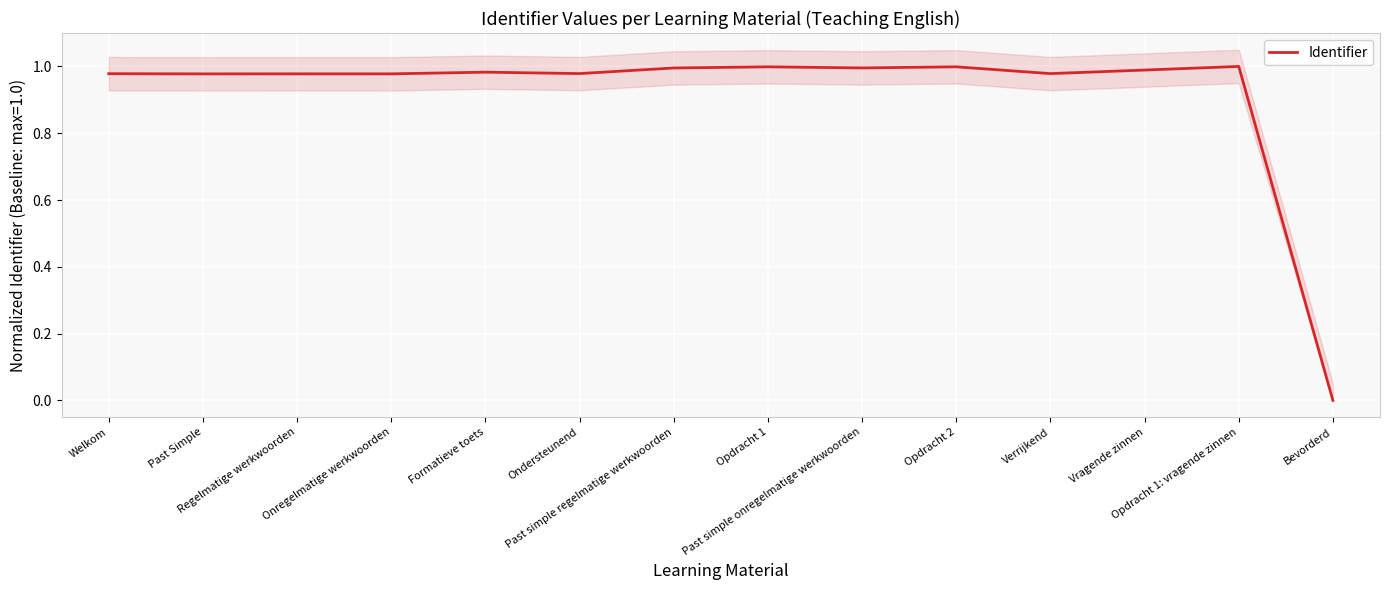

True or false: the data has more than 2 interior local peaks.

True